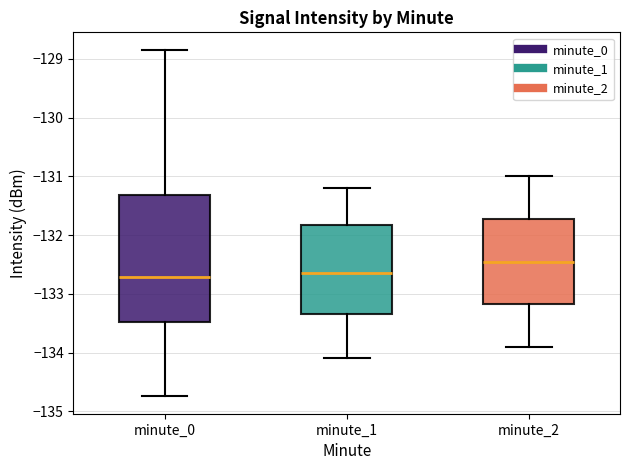

Reading left to right, read every box against the y-axis: the position of its median line, the range the box covers, and the ends of its whiskers. The values are not printed on the chart, so give them approximately, as read against the axis.

minute_0: median -132.7, box -133.5 to -131.3, whiskers -134.7 to -128.8
minute_1: median -132.6, box -133.4 to -131.8, whiskers -134.1 to -131.2
minute_2: median -132.4, box -133.2 to -131.7, whiskers -133.9 to -131.0